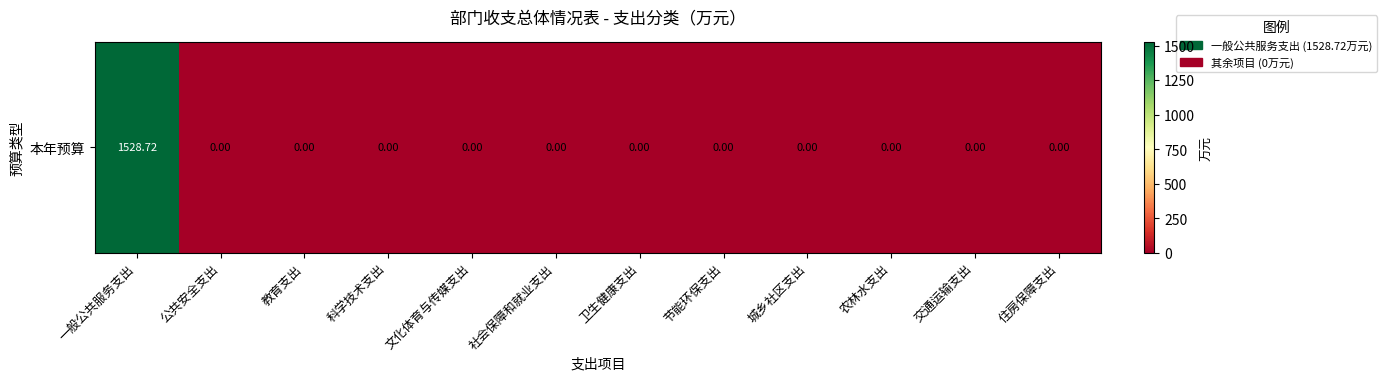

What is the sum of all values?

1528.7